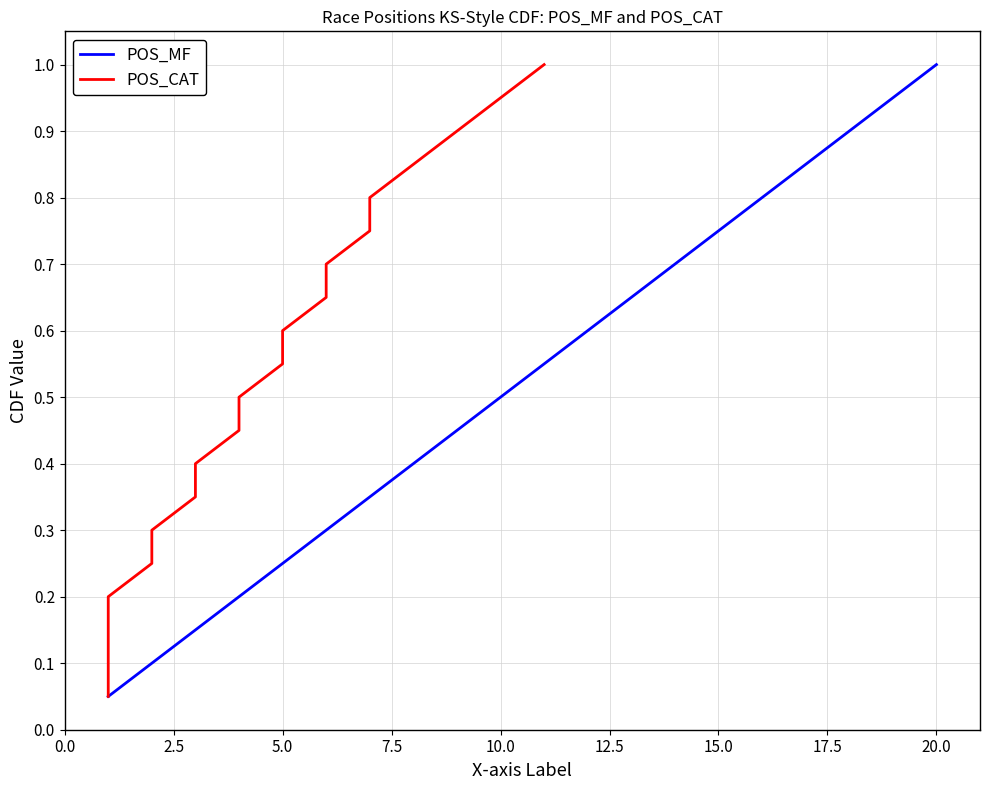

True or false: POS_MF and POS_CAT intersect in this chart.

False